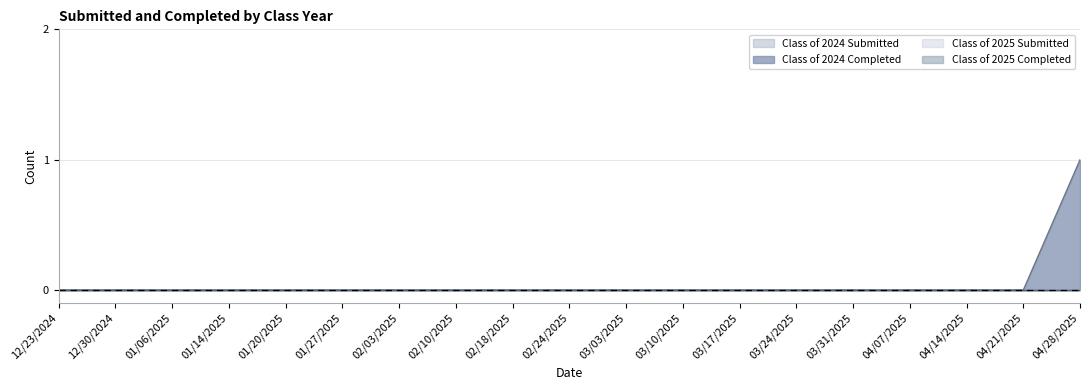

Which series changed the most between 02/24/2025 and 03/17/2025?

Class of 2024 Submitted